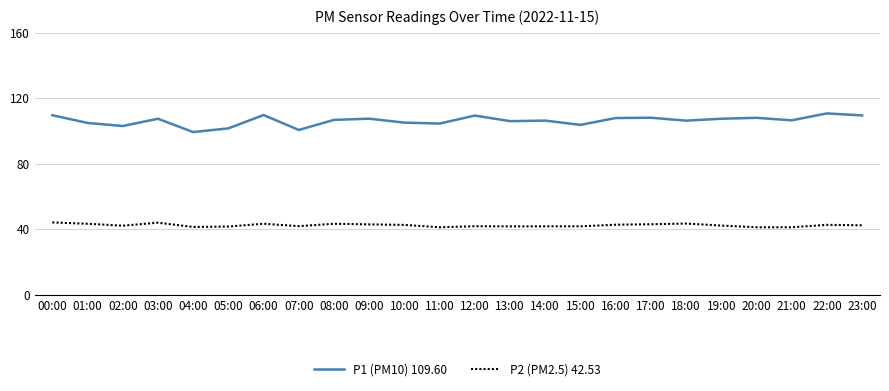

Count the number of categories in the chart.

24